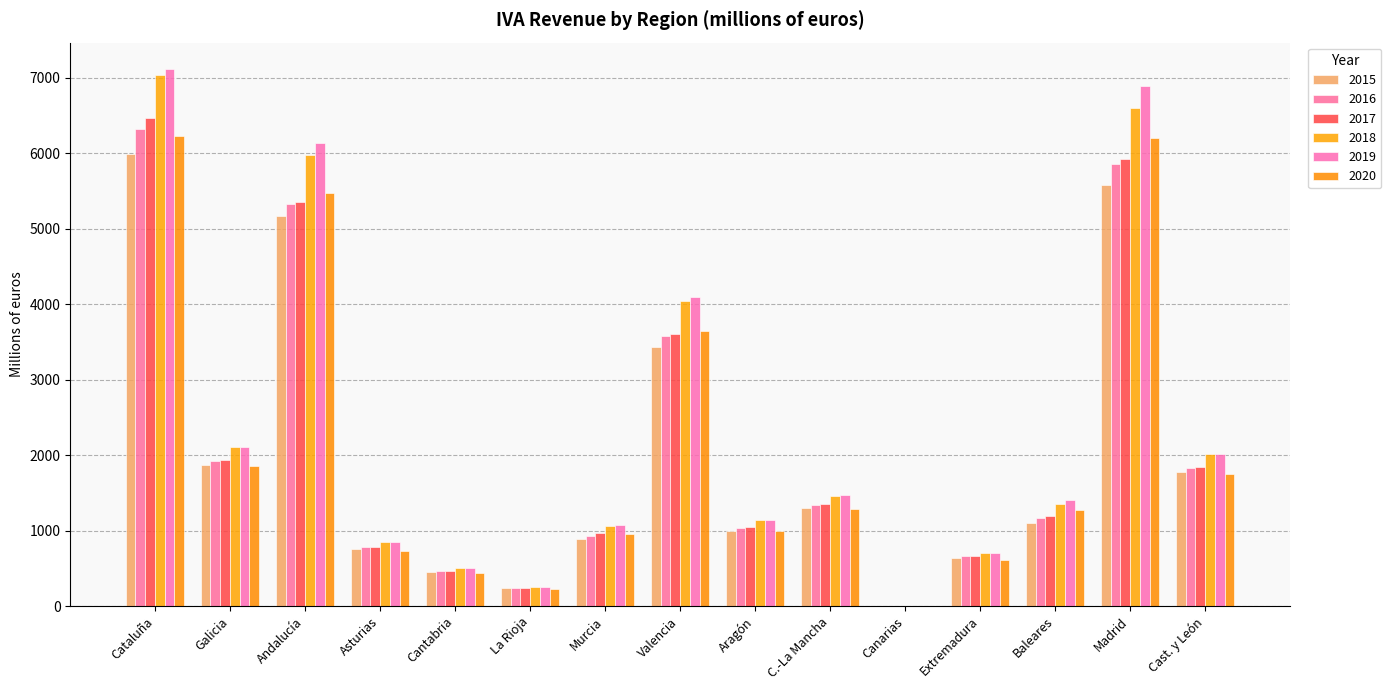

Reading left to right, list all the values displayed in this chart.

2015: Cataluña=5983.7	Galicia=1862.0	Andalucía=5165.7	Asturias=758.4	Cantabria=450.2	La Rioja=232.7	Murcia=894.0	Valencia=3426.2	Aragón=989.5	C.-La Mancha=1294.0	Canarias=0.0	Extremadura=636.0	Baleares=1106.5	Madrid=5579.0	Cast. y León=1774.6
2016: Cataluña=6317.6	Galicia=1916.9	Andalucía=5322.9	Asturias=781.5	Cantabria=462.0	La Rioja=239.4	Murcia=931.3	Valencia=3573.2	Aragón=1028.7	C.-La Mancha=1336.6	Canarias=0.0	Extremadura=656.1	Baleares=1172.1	Madrid=5853.1	Cast. y León=1831.3
2017: Cataluña=6465.5	Galicia=1932.2	Andalucía=5351.7	Asturias=787.9	Cantabria=460.3	La Rioja=240.6	Murcia=962.4	Valencia=3607.9	Aragón=1040.8	C.-La Mancha=1349.5	Canarias=0.0	Extremadura=657.6	Baleares=1199.0	Madrid=5920.4	Cast. y León=1847.9
2018: Cataluña=7030.6	Galicia=2100.9	Andalucía=5977.1	Asturias=846.9	Cantabria=505.9	La Rioja=257.7	Murcia=1061.9	Valencia=4035.1	Aragón=1142.4	C.-La Mancha=1463.3	Canarias=0.0	Extremadura=705.2	Baleares=1348.0	Madrid=6601.1	Cast. y León=2012.2
2019: Cataluña=7109.4	Galicia=2108.8	Andalucía=6135.4	Asturias=843.0	Cantabria=506.1	La Rioja=257.1	Murcia=1068.2	Valencia=4100.5	Aragón=1144.8	C.-La Mancha=1472.0	Canarias=0.0	Extremadura=705.8	Baleares=1410.9	Madrid=6892.8	Cast. y León=2014.0
2020: Cataluña=6230.8	Galicia=1856.5	Andalucía=5469.1	Asturias=727.3	Cantabria=442.4	La Rioja=223.6	Murcia=954.6	Valencia=3643.6	Aragón=988.5	C.-La Mancha=1289.8	Canarias=0.0	Extremadura=615.2	Baleares=1277.2	Madrid=6206.0	Cast. y León=1743.7